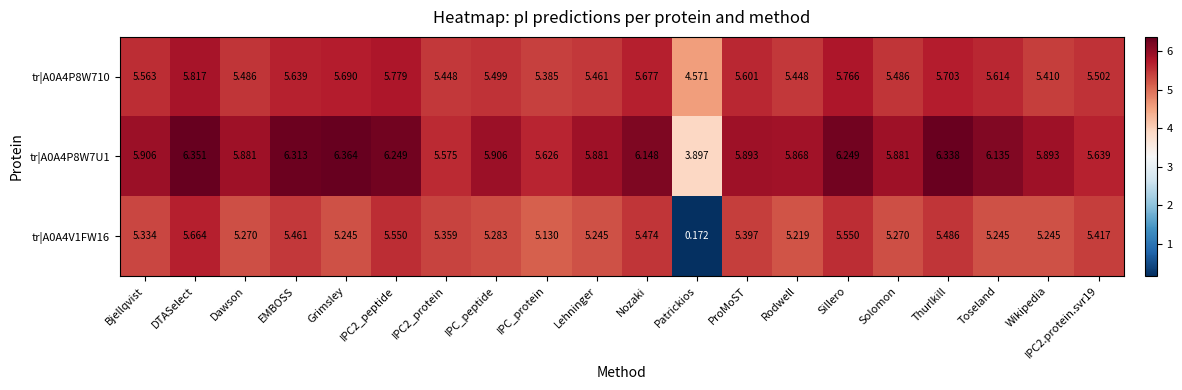

At which label does tr|A0A4P8W7U1 first exceed 5?

Bjellqvist